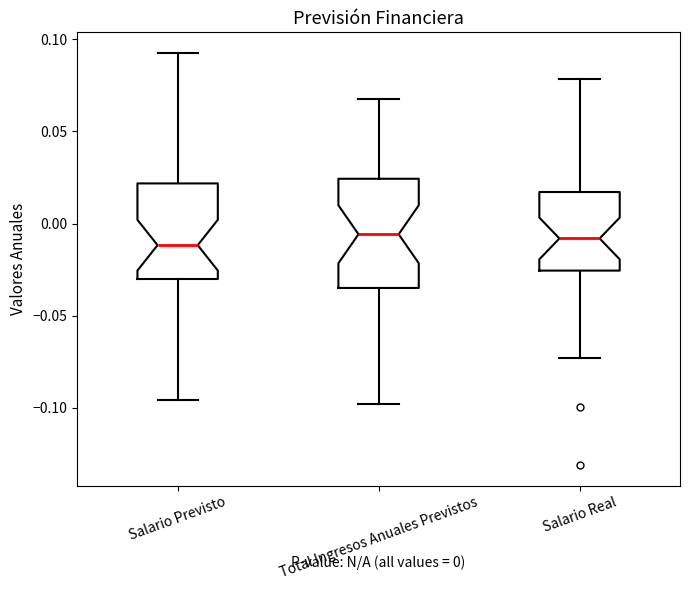

Which box is the tallest, from its lower edge to its upper edge?

Total Ingresos Anuales Previstos